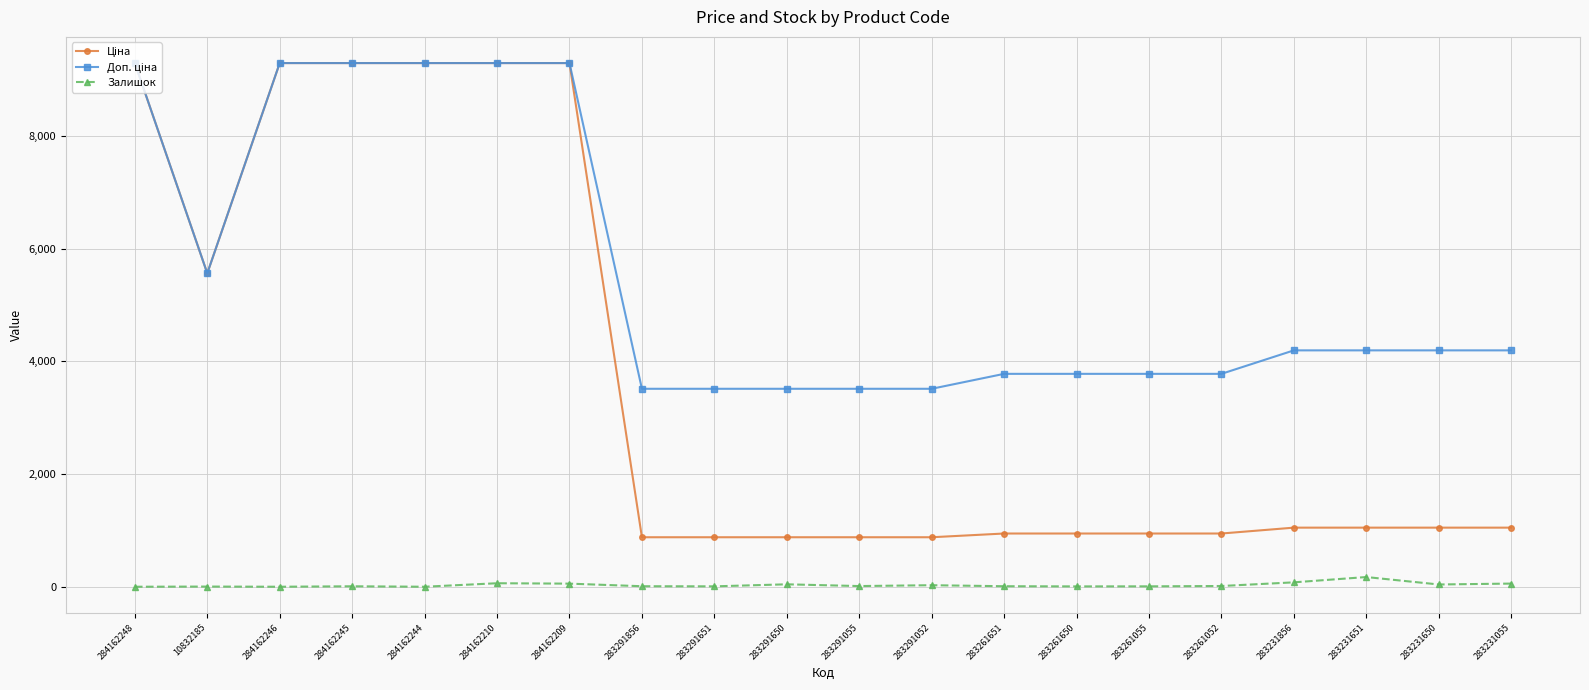

What is the total value across all series at 284162244?

18580.9